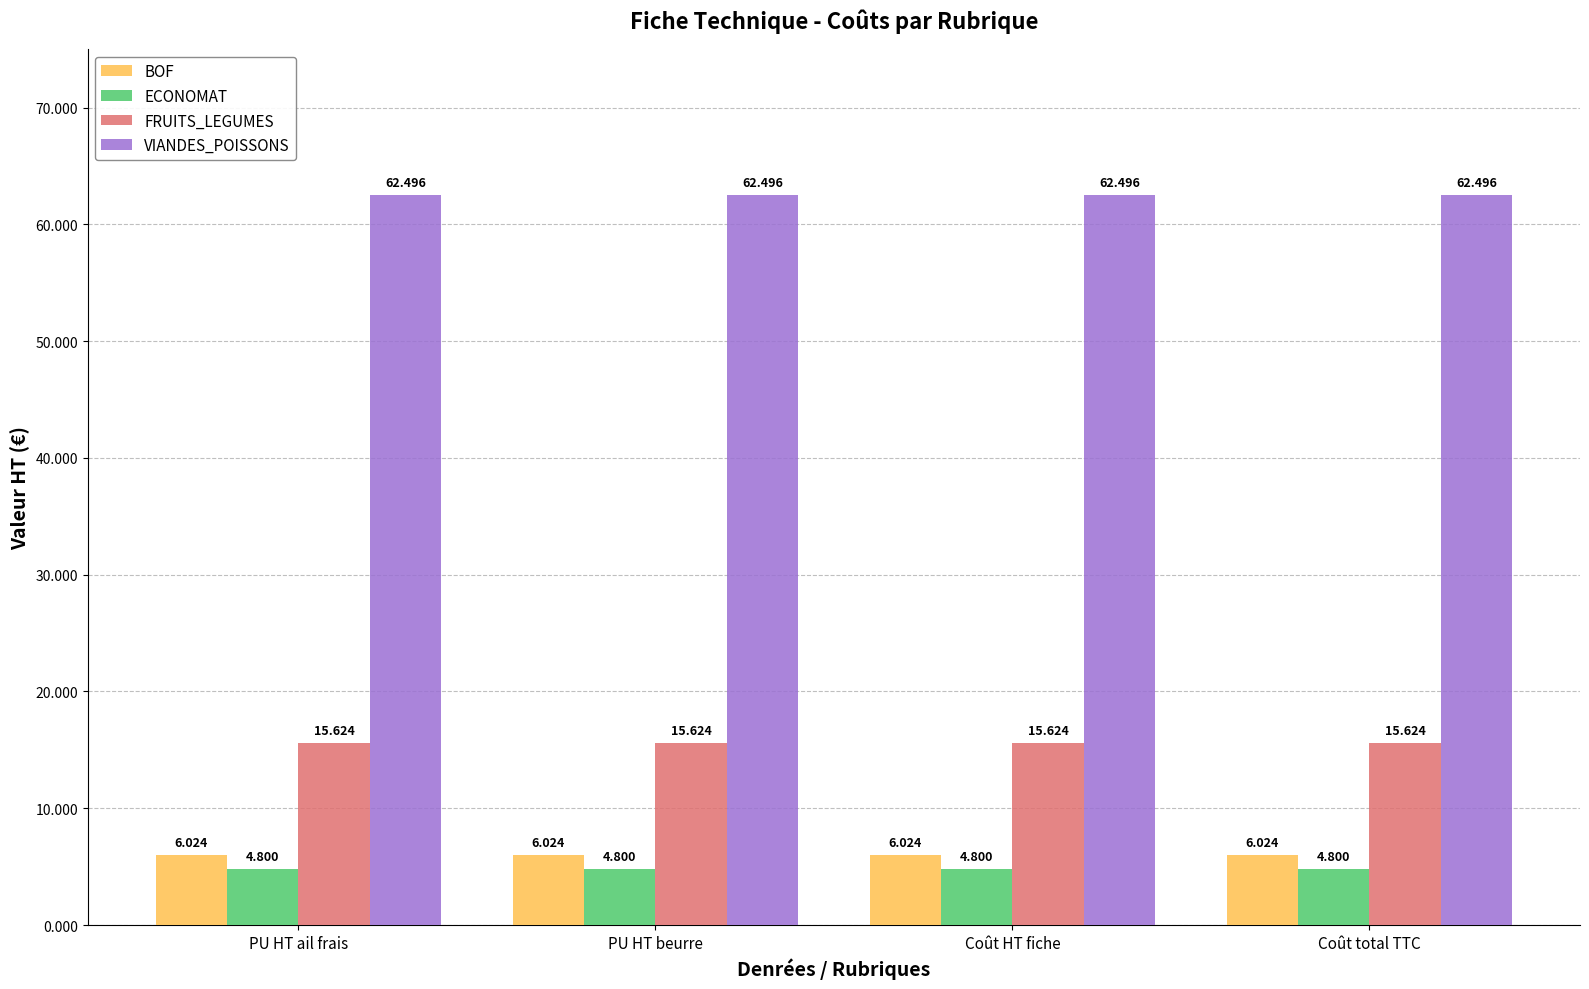

Rank the series by their maximum value, from lowest to highest.

ECONOMAT, BOF, FRUITS_LEGUMES, VIANDES_POISSONS